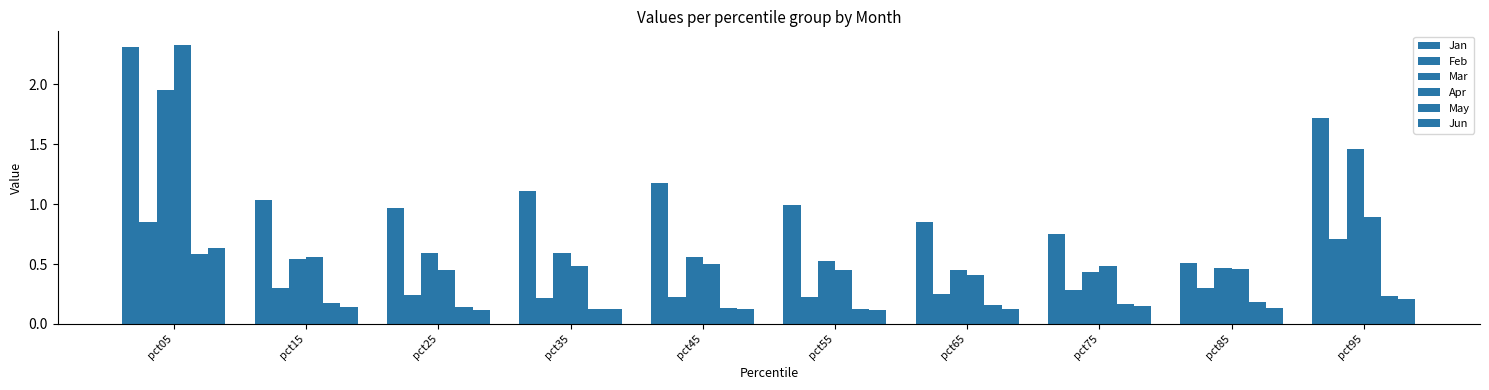

Rank the categories by May value from highest to lowest.

pct05, pct95, pct85, pct15, pct75, pct65, pct25, pct45, pct35, pct55